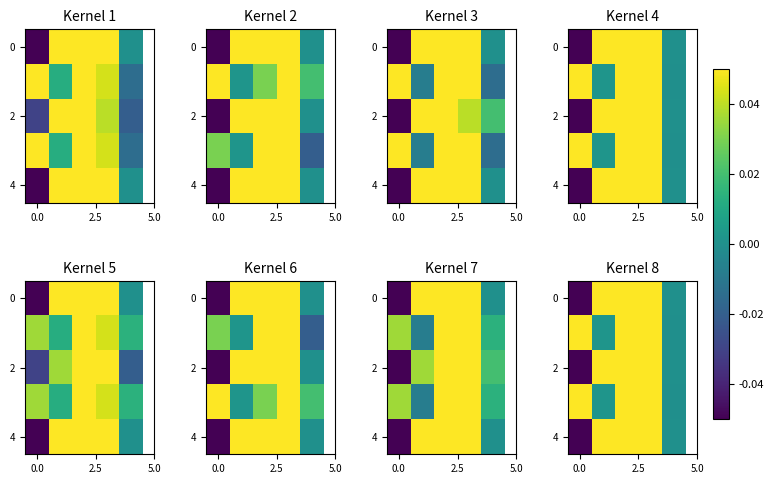

At which category is the sum across all series the highest?

3